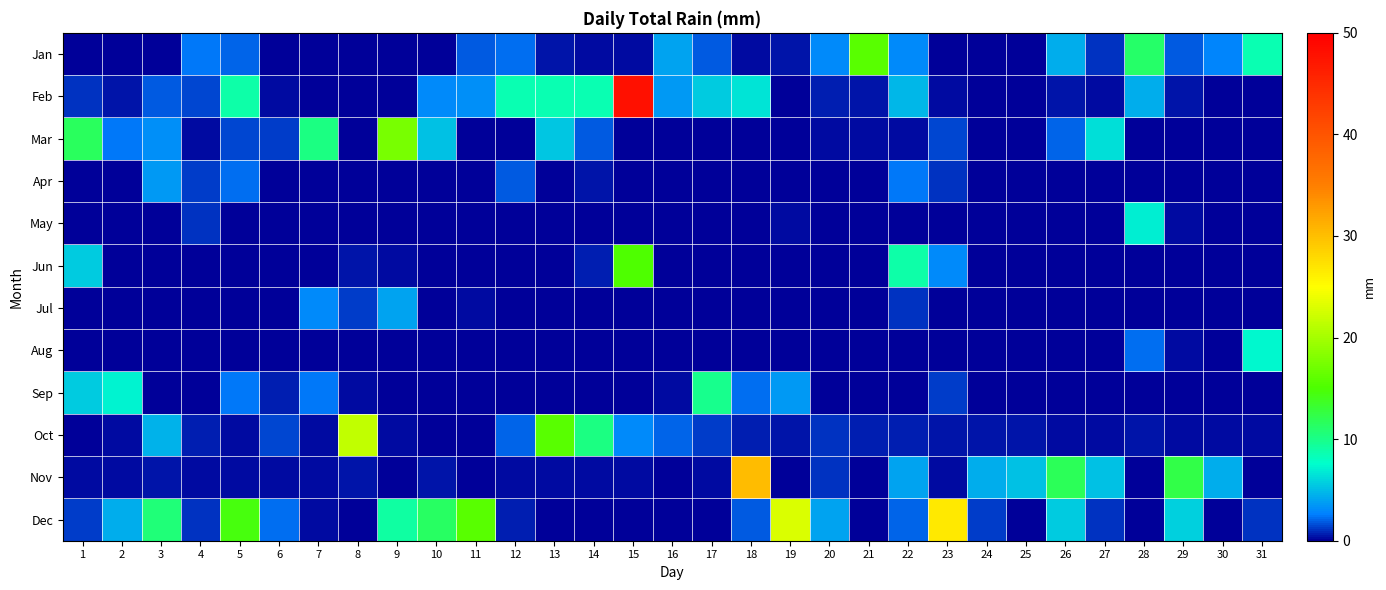

Count the number of data series in this chart.

12